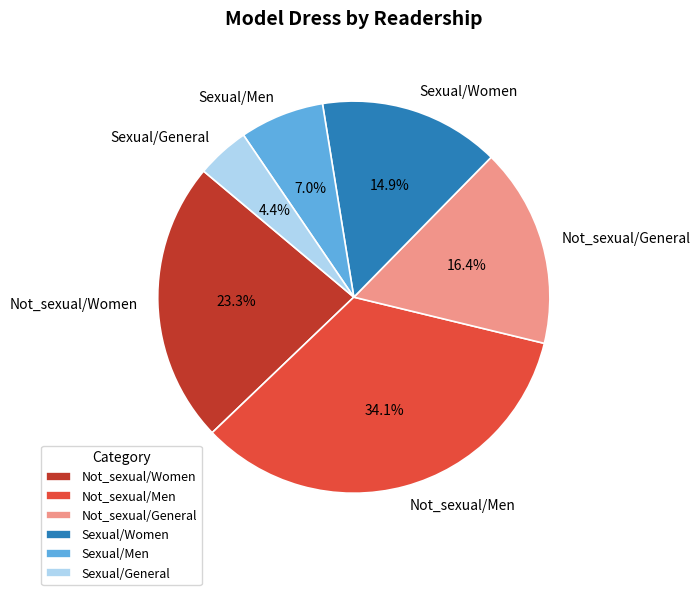

To the nearest percent, what portion does Sexual/General represent?

4%